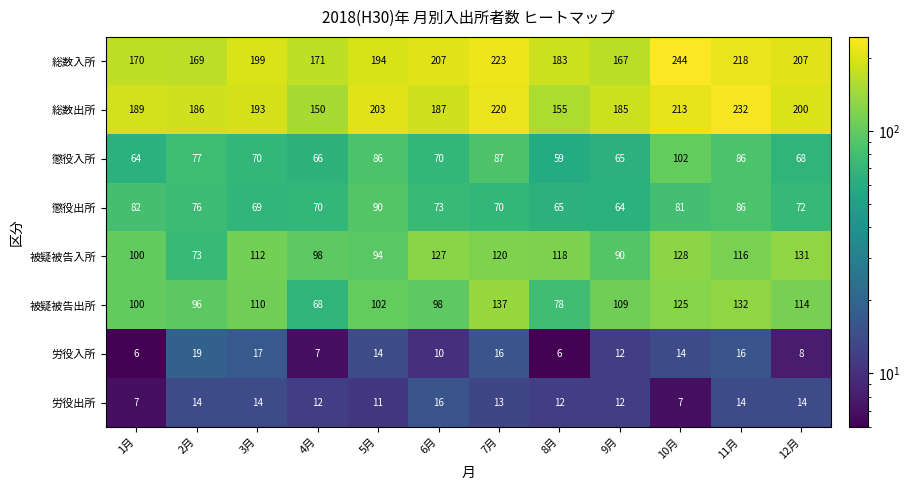

Where is 労役入所 nearest to the value 12?

9月